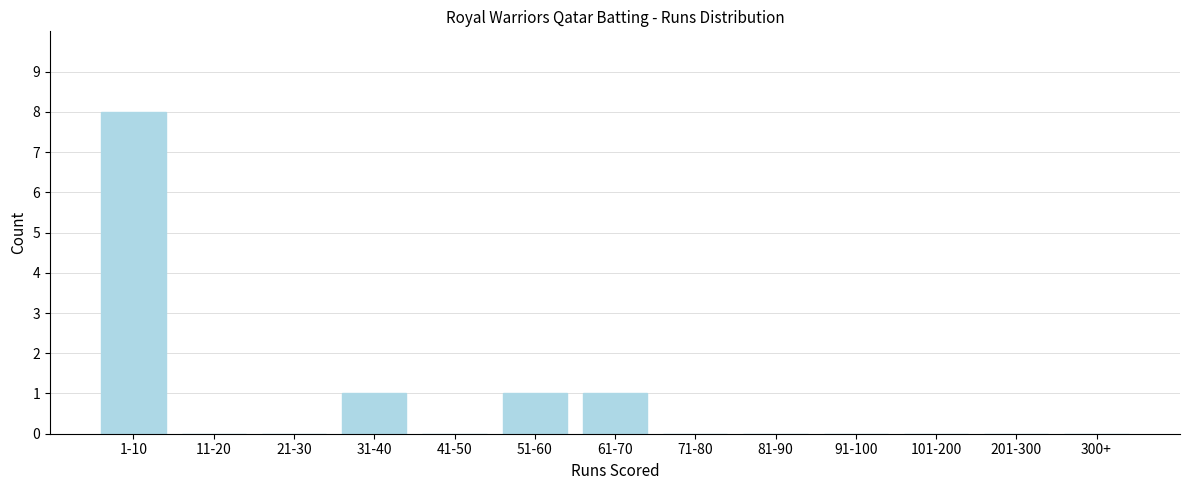

Reading right to left, extract all data points from this chart.

300+=0	201-300=0	101-200=0	91-100=0	81-90=0	71-80=0	61-70=1	51-60=1	41-50=0	31-40=1	21-30=0	11-20=0	1-10=8